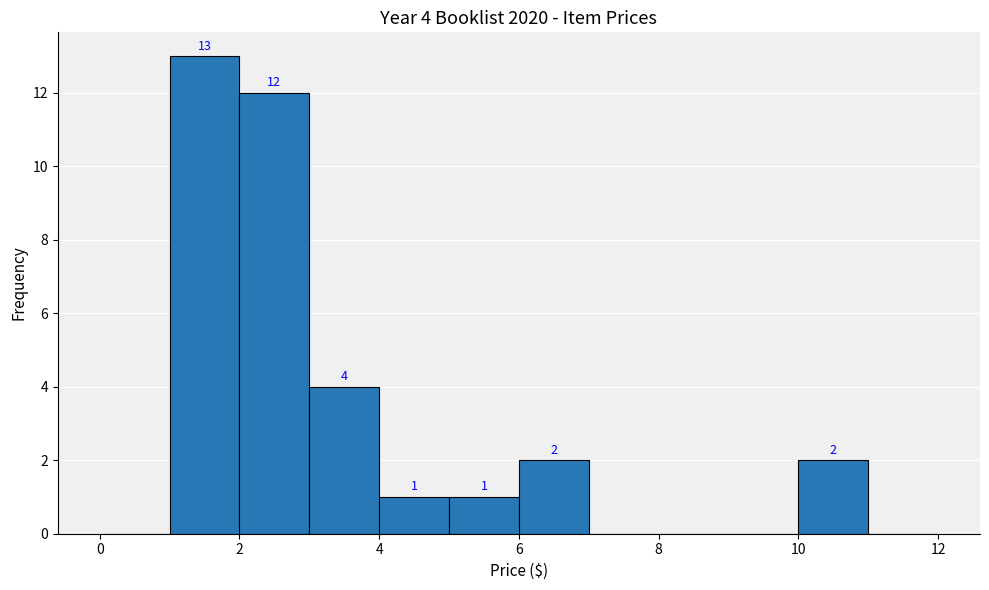

Over which range of the x-axis is the bar tallest?

1 to 2